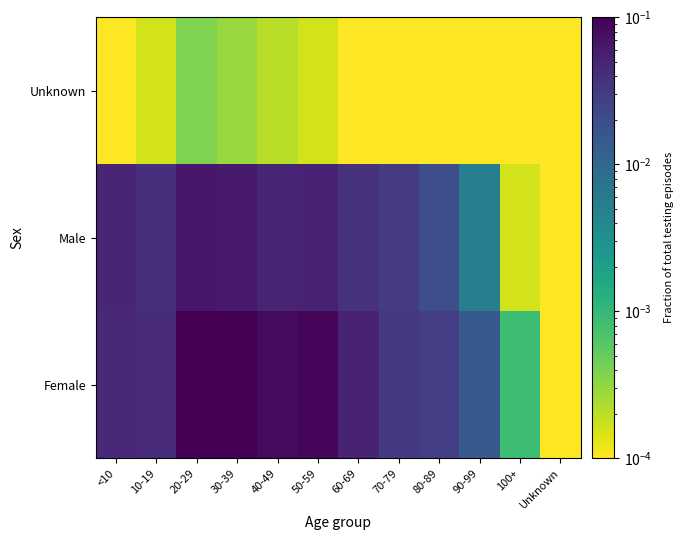

List the series in order of their peak value, lowest first.

Unknown, Male, Female